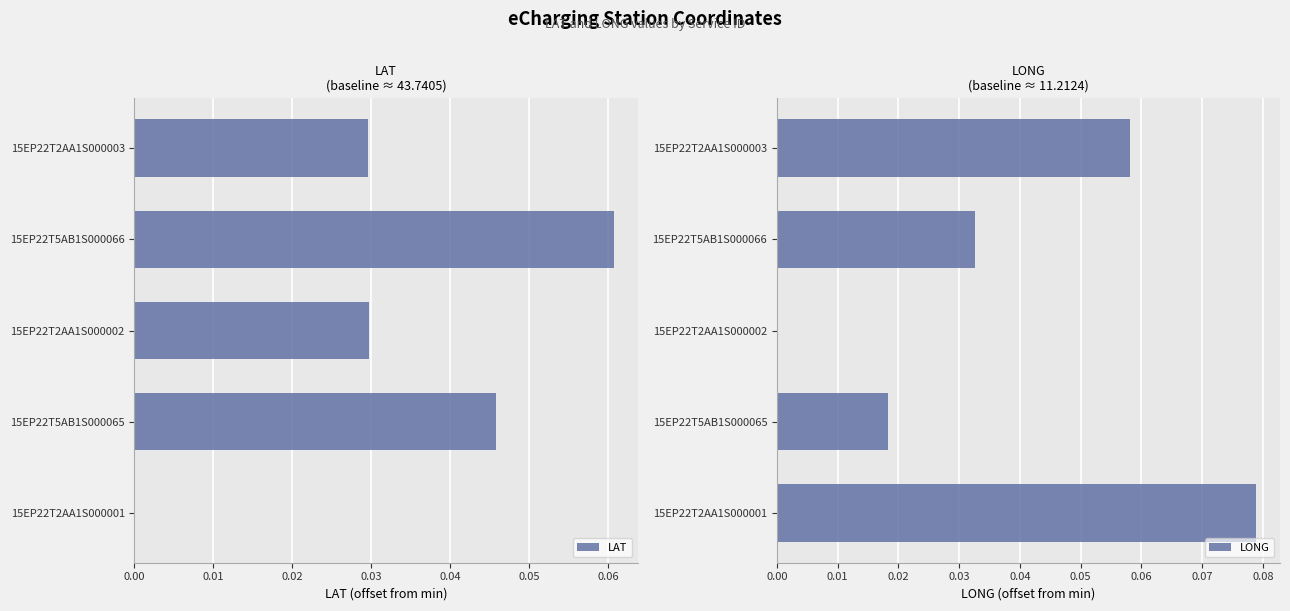

What is the value of the LONG bar at the 5th from the left?

0.1